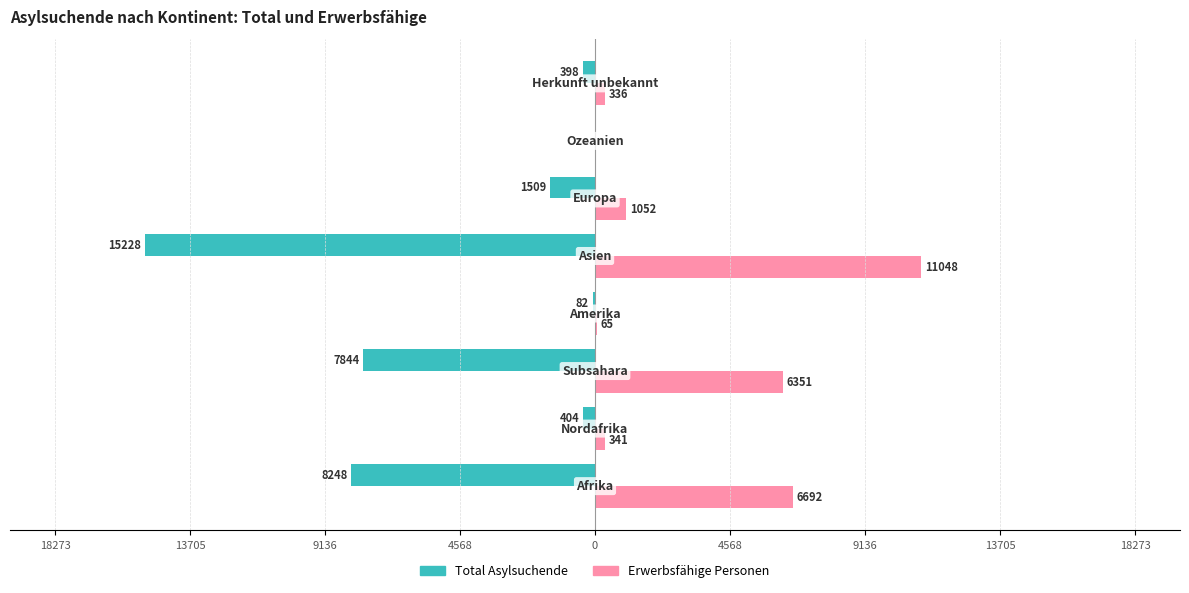

What are all the series names shown in the legend?

Total Asylsuchende, Erwerbsfähige Personen